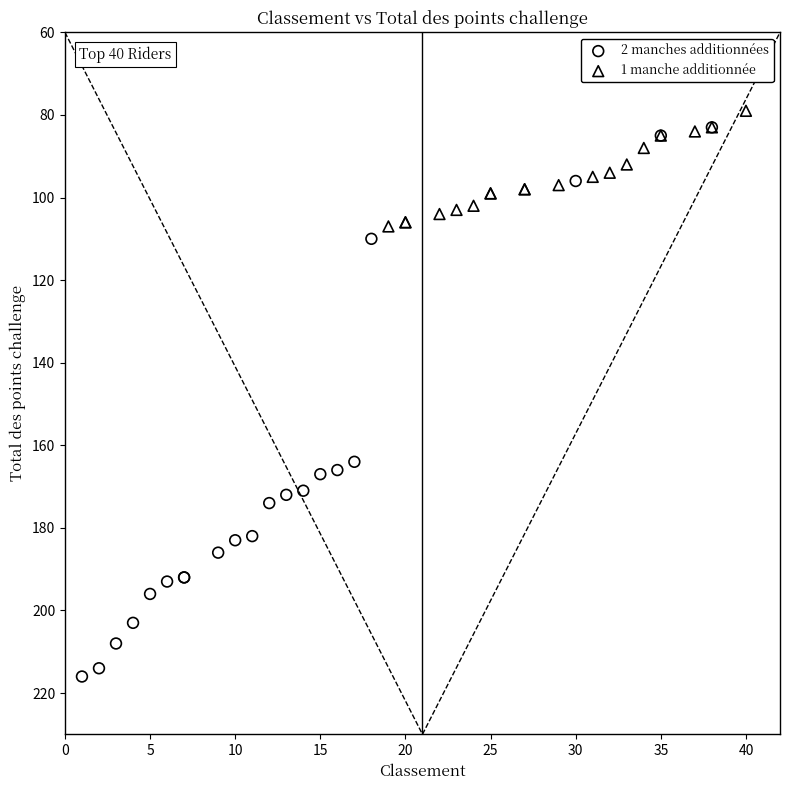

Which series has the largest Y range (max minus min)?

2 manches additionnées